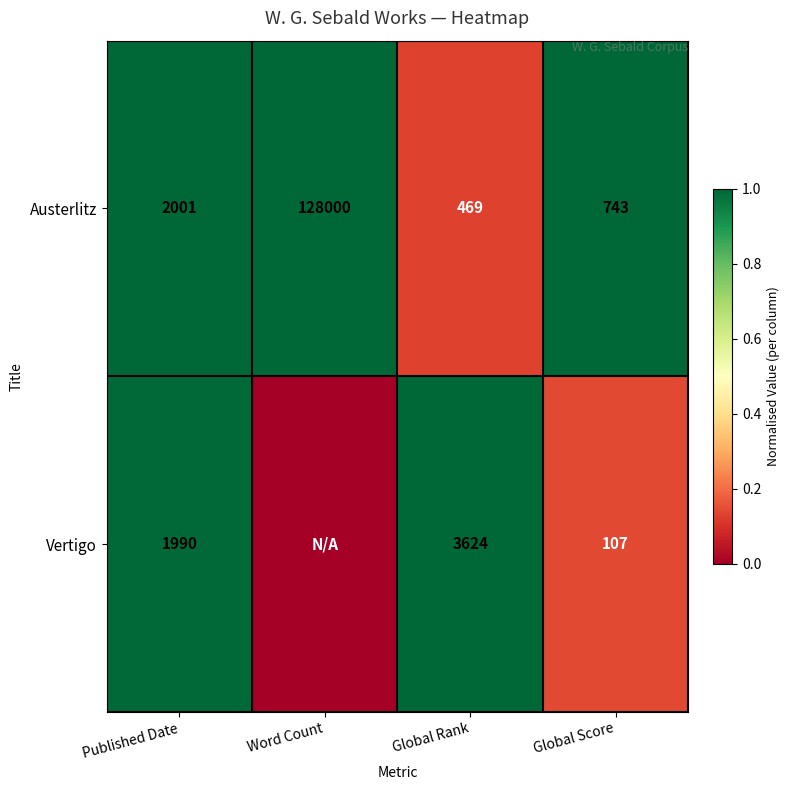

What is the spread (max minus min) of values at Global Rank?

3155